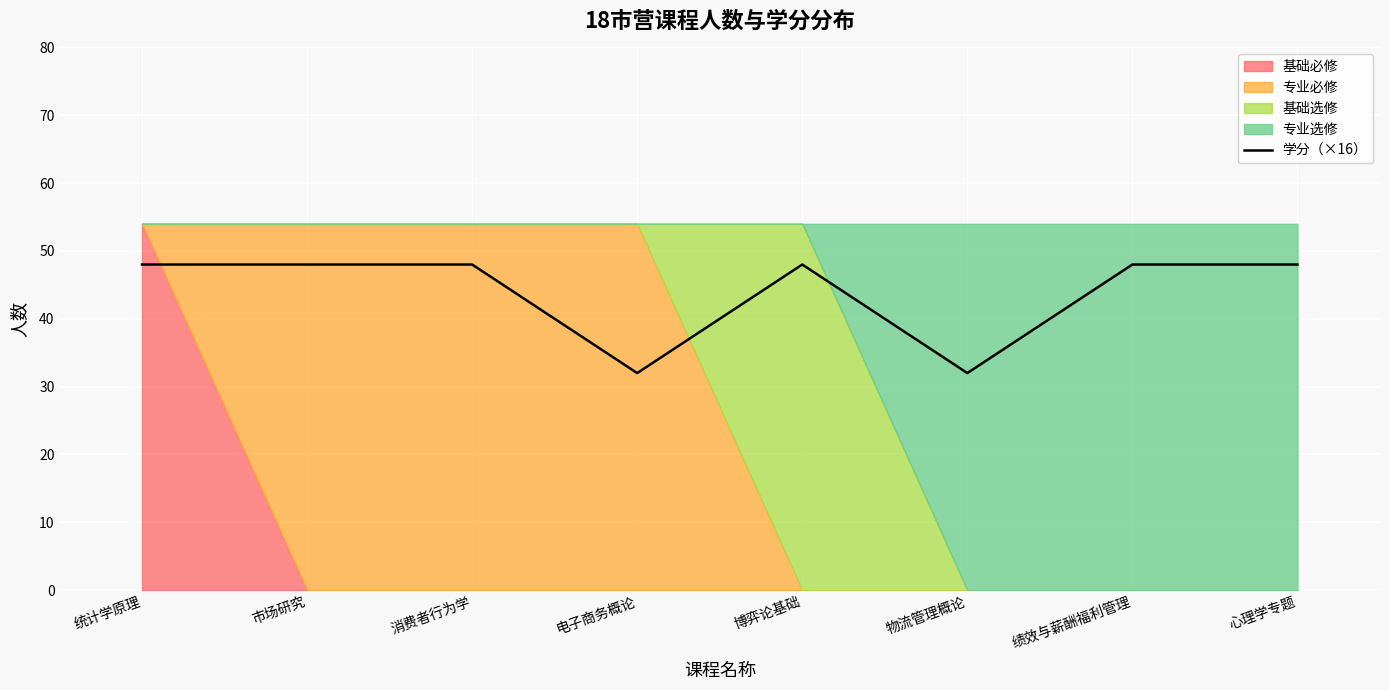

The chart shows a value of 56 at 物流管理概论. True or false?

False